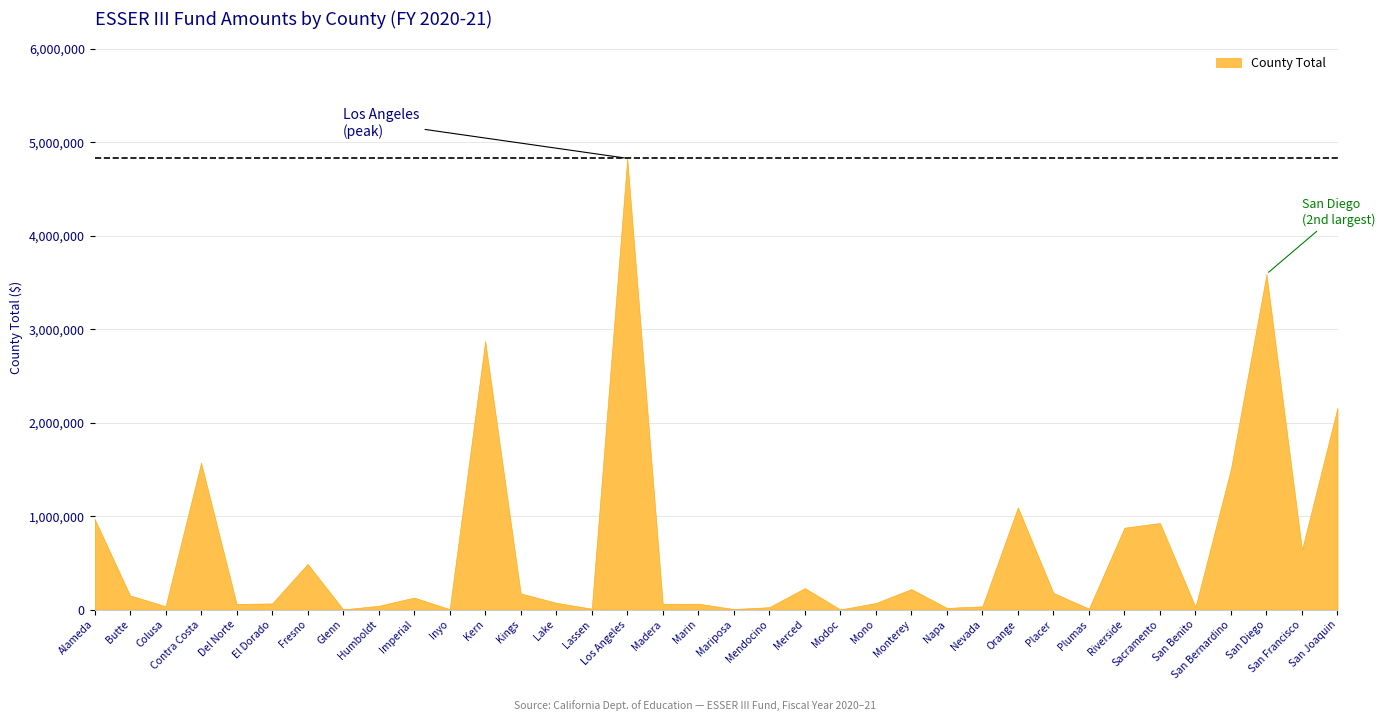

What is the difference between the values at Del Norte and Madera?

1356